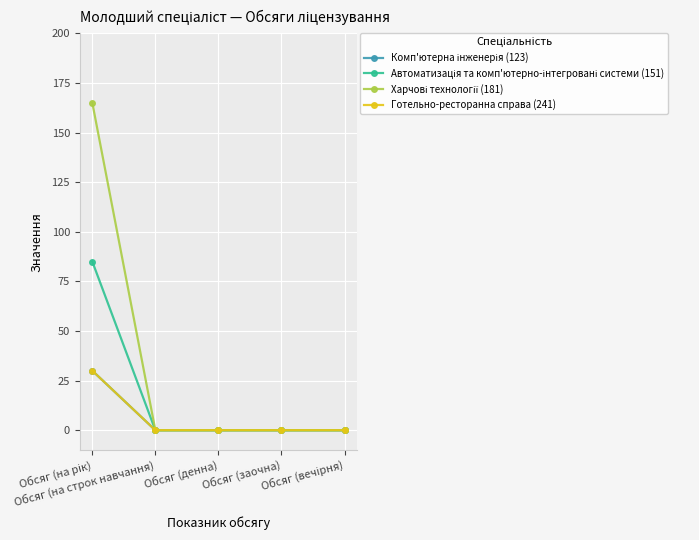

Does the chart have visible grid lines?

Yes